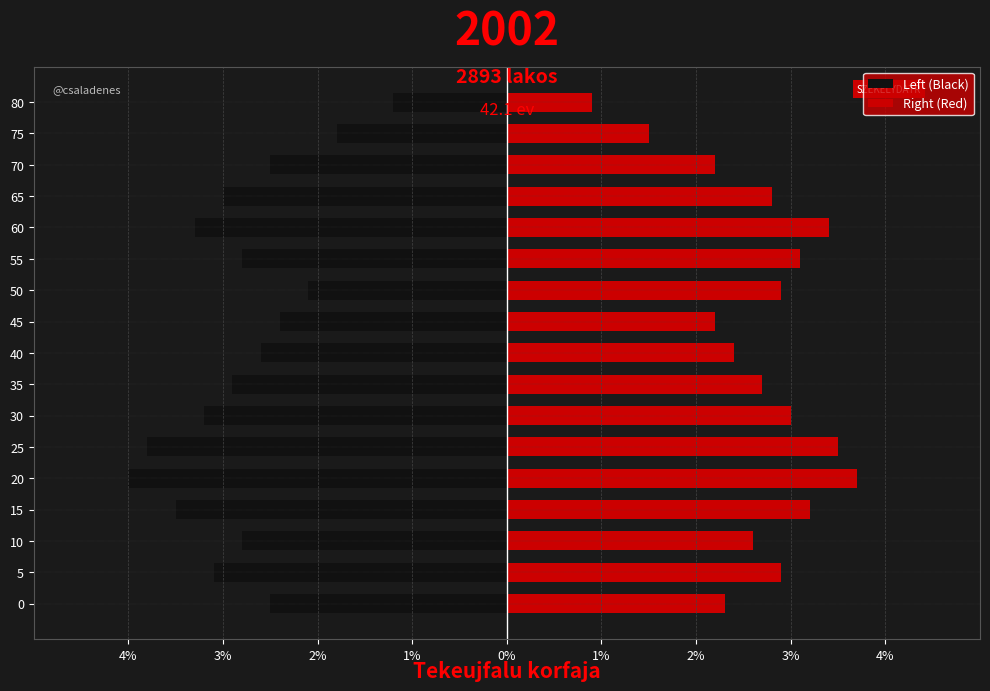

What is the average value of the Right (Red) series?

2.7